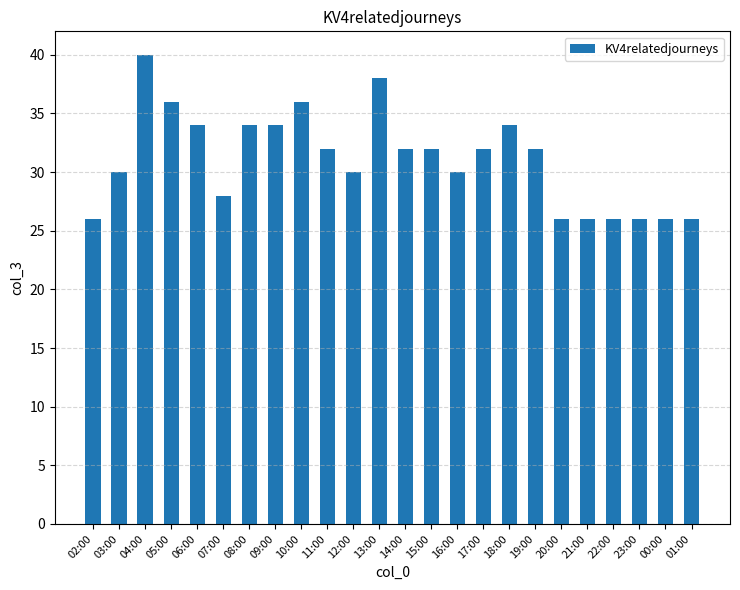

What is the label of the 6th bar from the left?

07:00